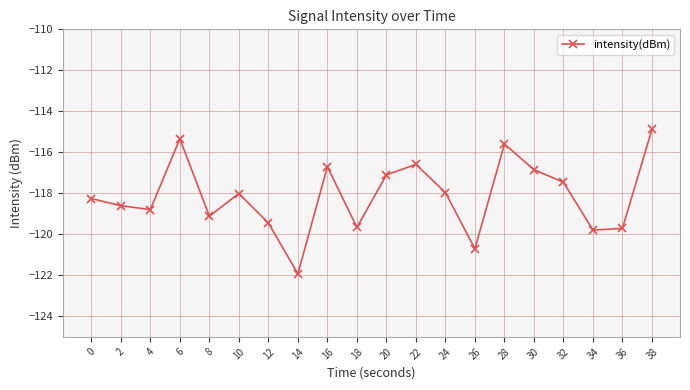

What is the average value?

-118.1